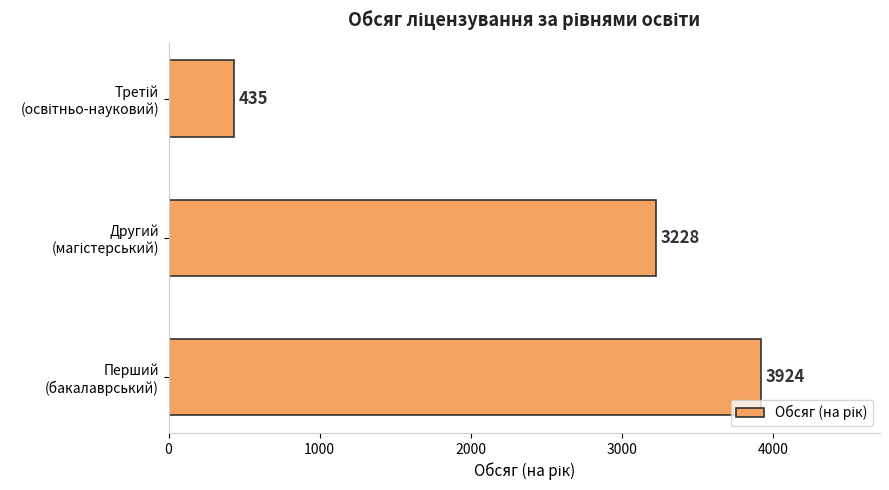

What is the sum of all values?

7587